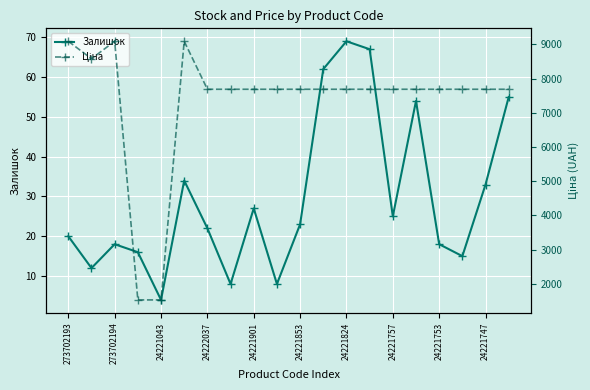

How many values in the Ціна series exceed 7687?

18